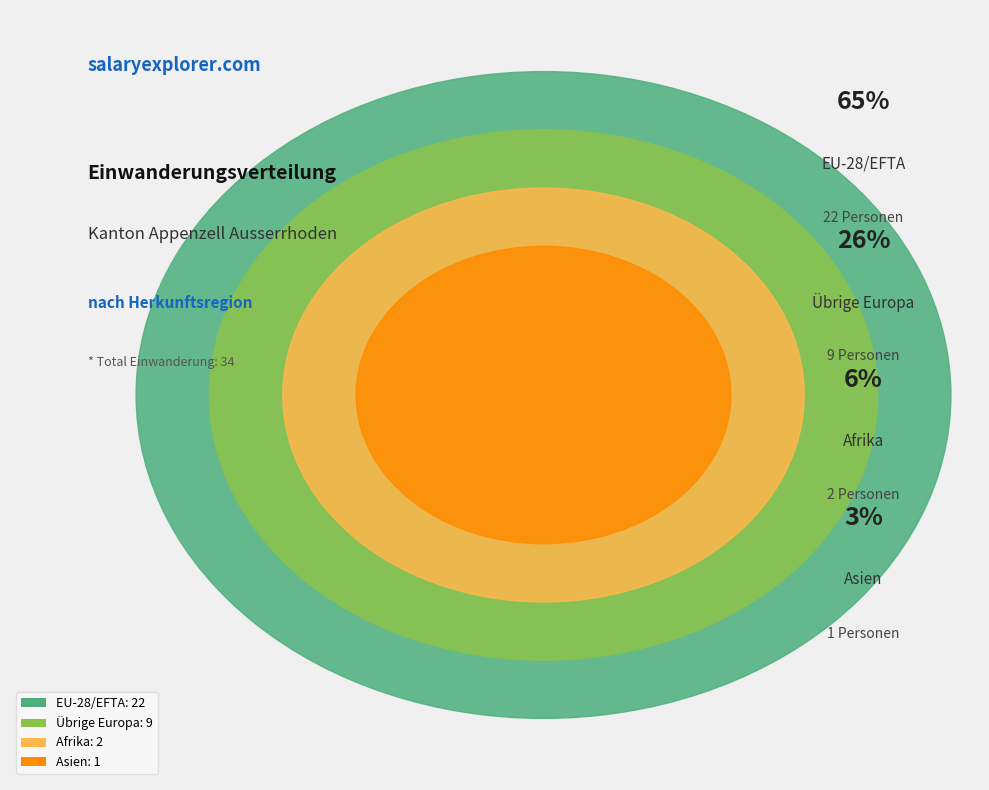

True or false: Asien accounts for 3% of the total.

True